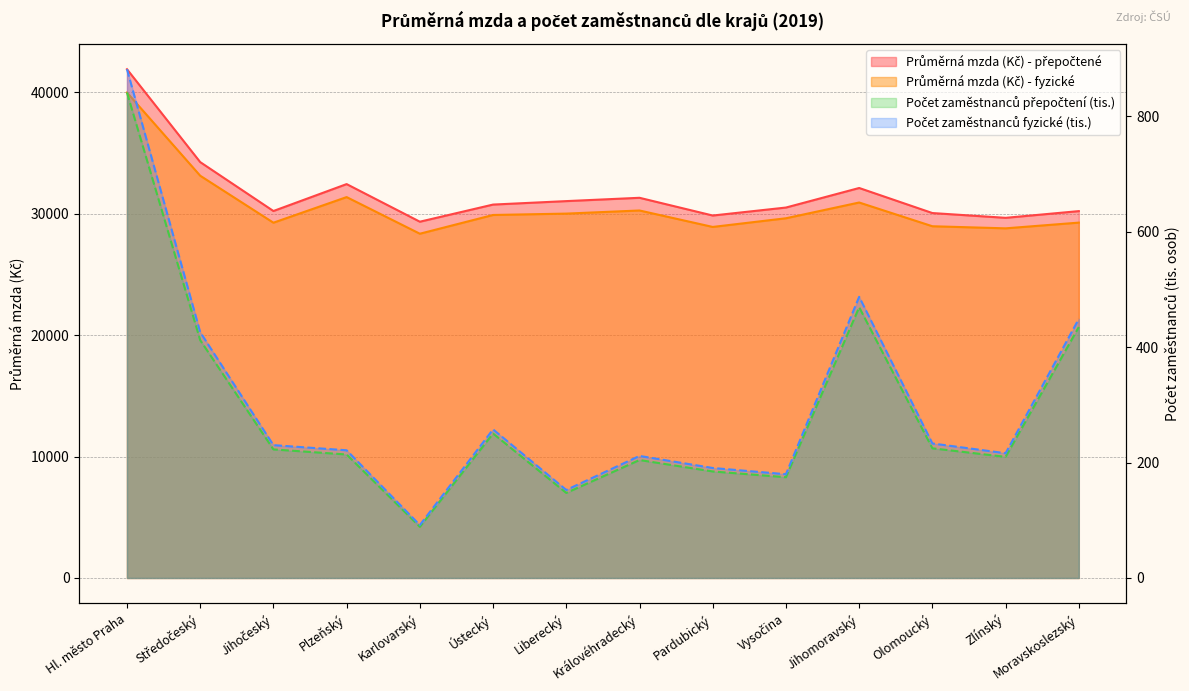

At which label does Průměrná mzda (Kč) - fyzické first exceed 29889?

Hl. město Praha